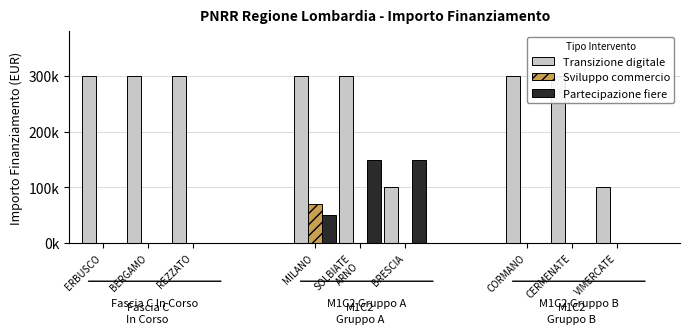

Is it true that Sviluppo commercio equals 0 at BERGAMO?

True